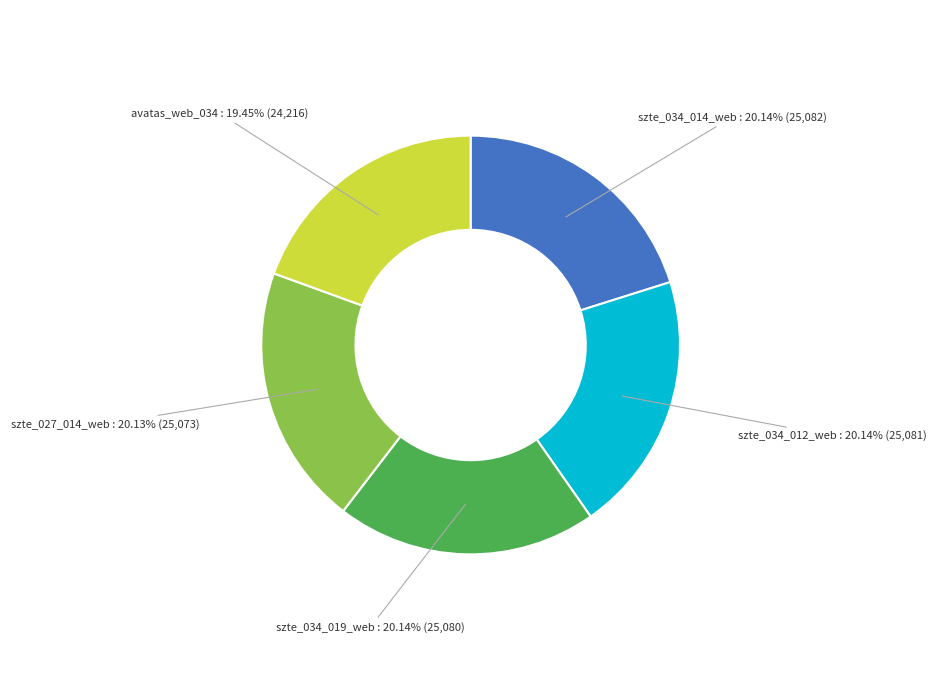

Is there a majority slice in this chart?

No